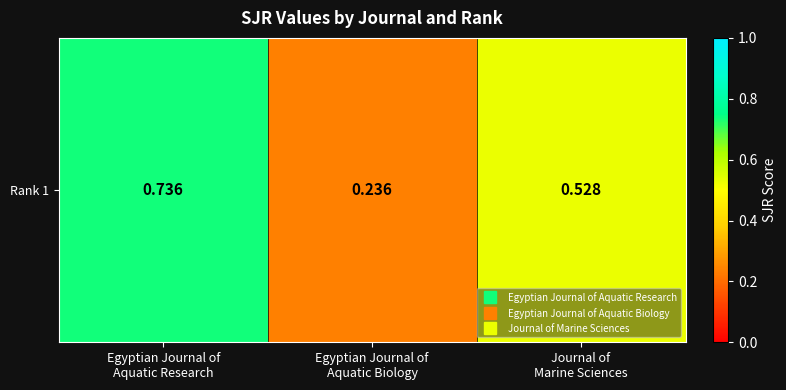

Rank the categories by value from lowest to highest.

Egyptian Journal of
Aquatic Biology, Journal of
Marine Sciences, Egyptian Journal of
Aquatic Research